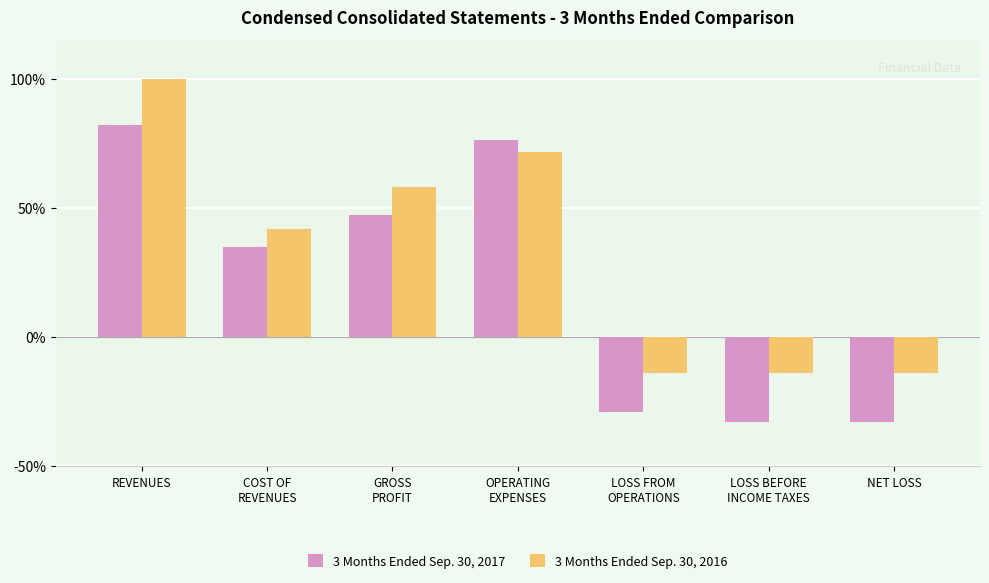

What is the approximate value of 3 Months Ended Sep. 30, 2017 at LOSS FROM
OPERATIONS?

-29.1